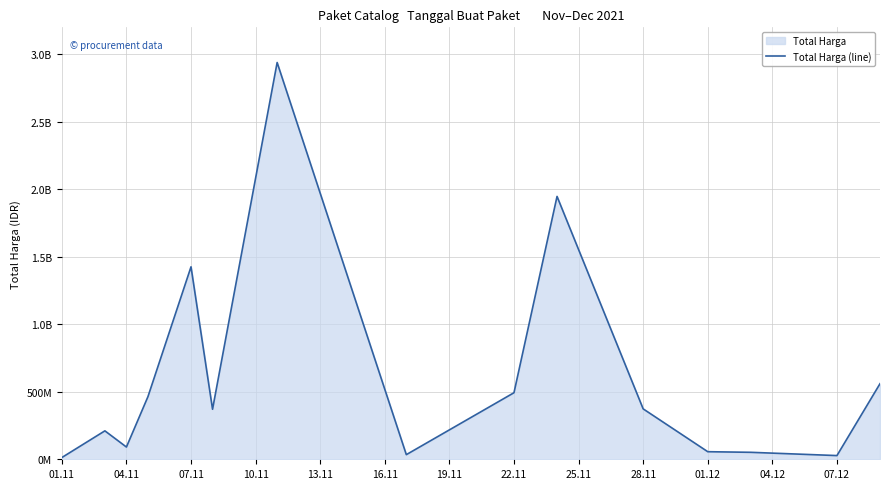

What is the sum of all values?

9057059085